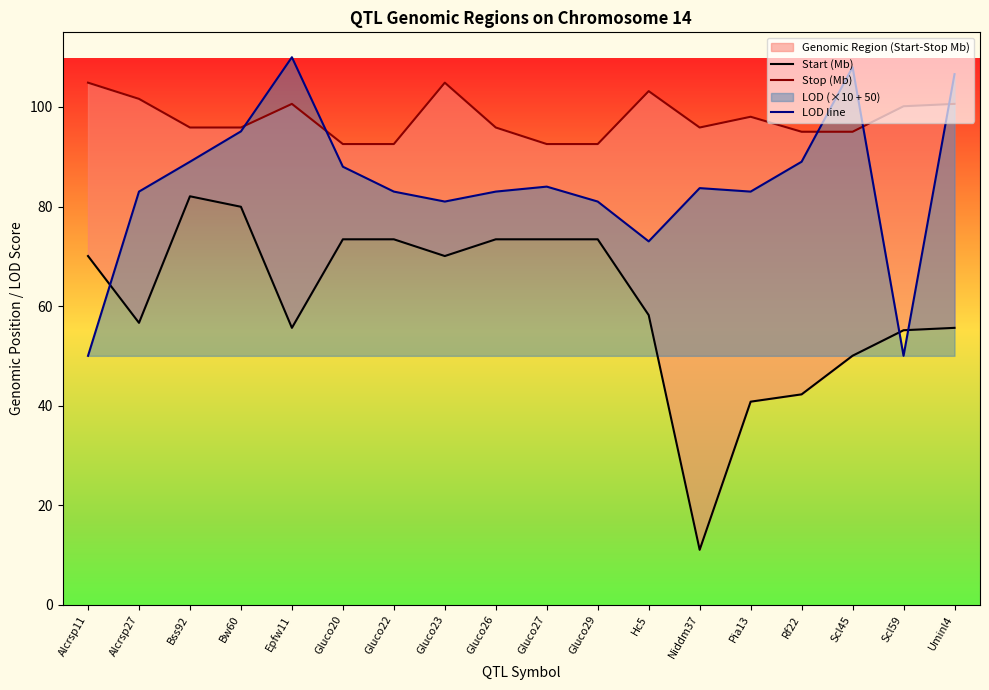

What position from the left is Gluco27?

10